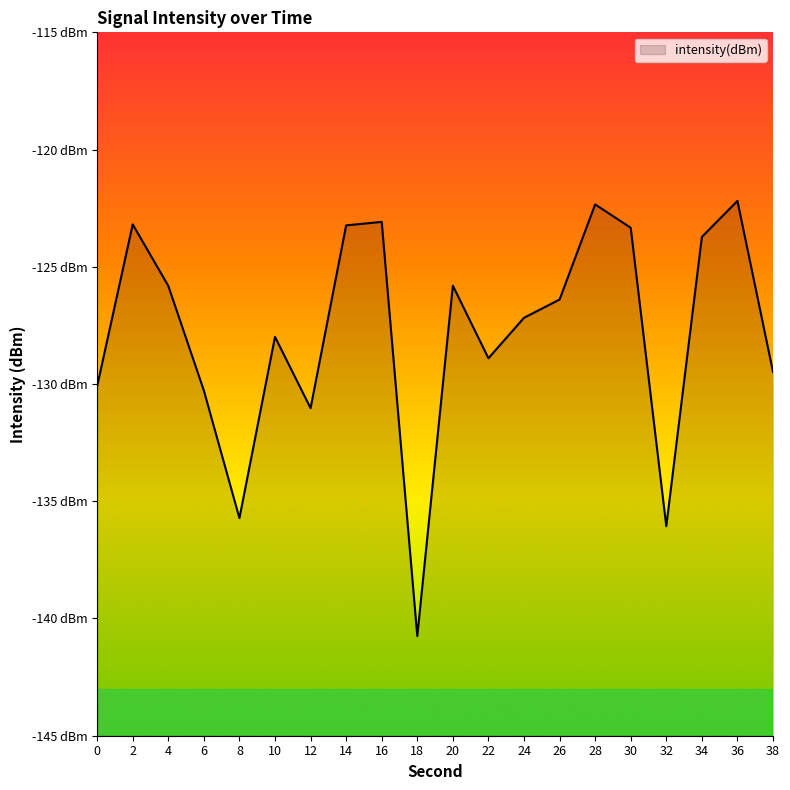

How many interior local peaks (higher than both neighbors) does the data have?

6